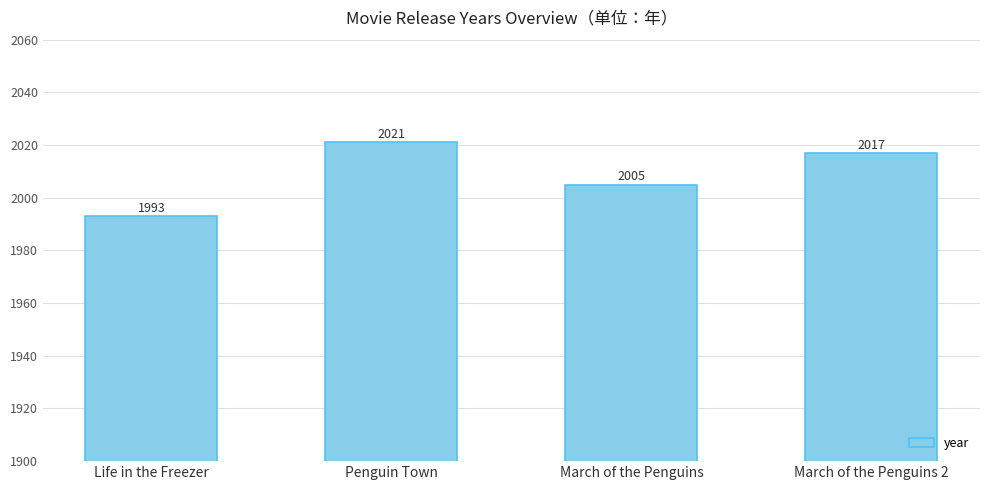

Approximately how many times larger is the value at March of the Penguins 2 compared to March of the Penguins?

1.0